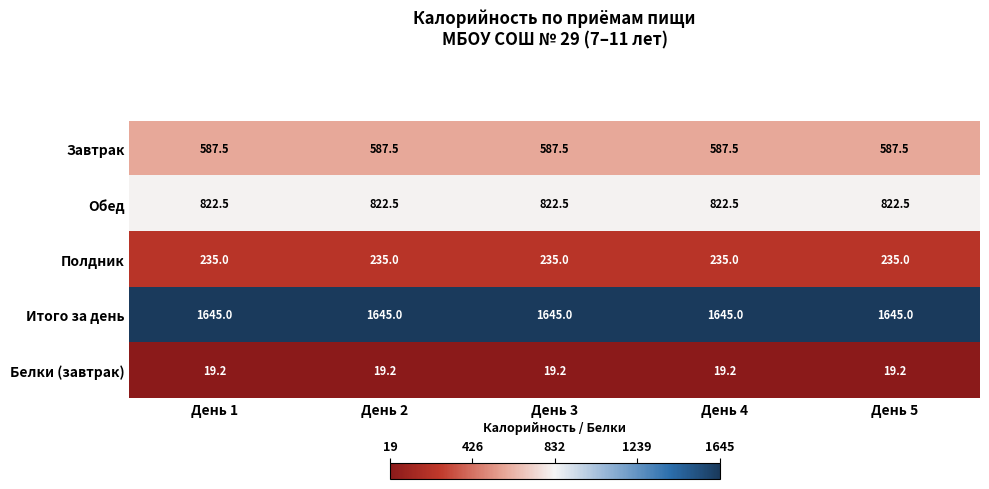

What is the difference between the highest and lowest values at День 1?

1625.8